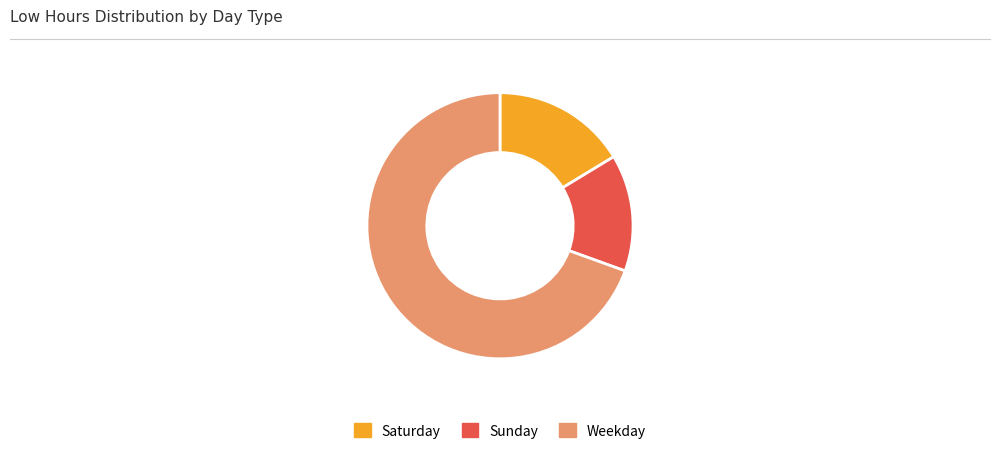

Rank the categories by value from lowest to highest.

Sunday, Saturday, Weekday